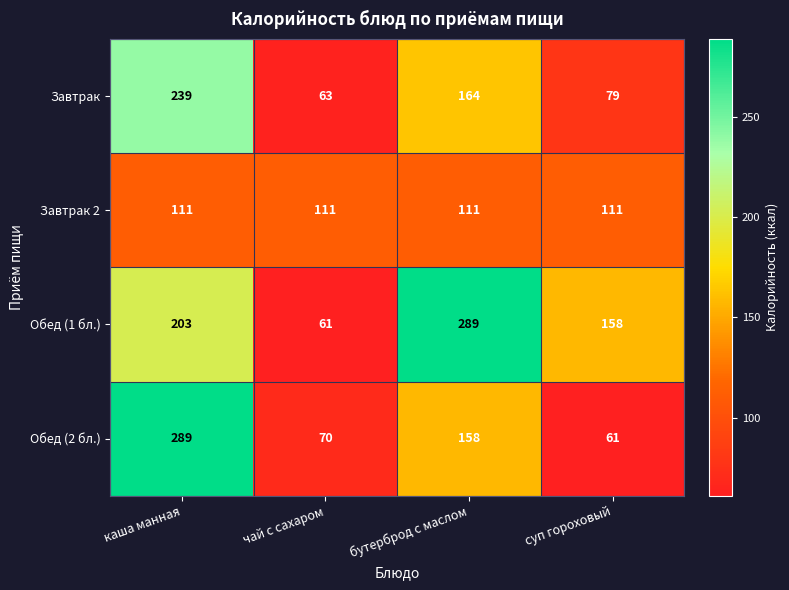

At суп гороховый, list the series in order from smallest to largest.

Обед (2 бл.), Завтрак, Завтрак 2, Обед (1 бл.)